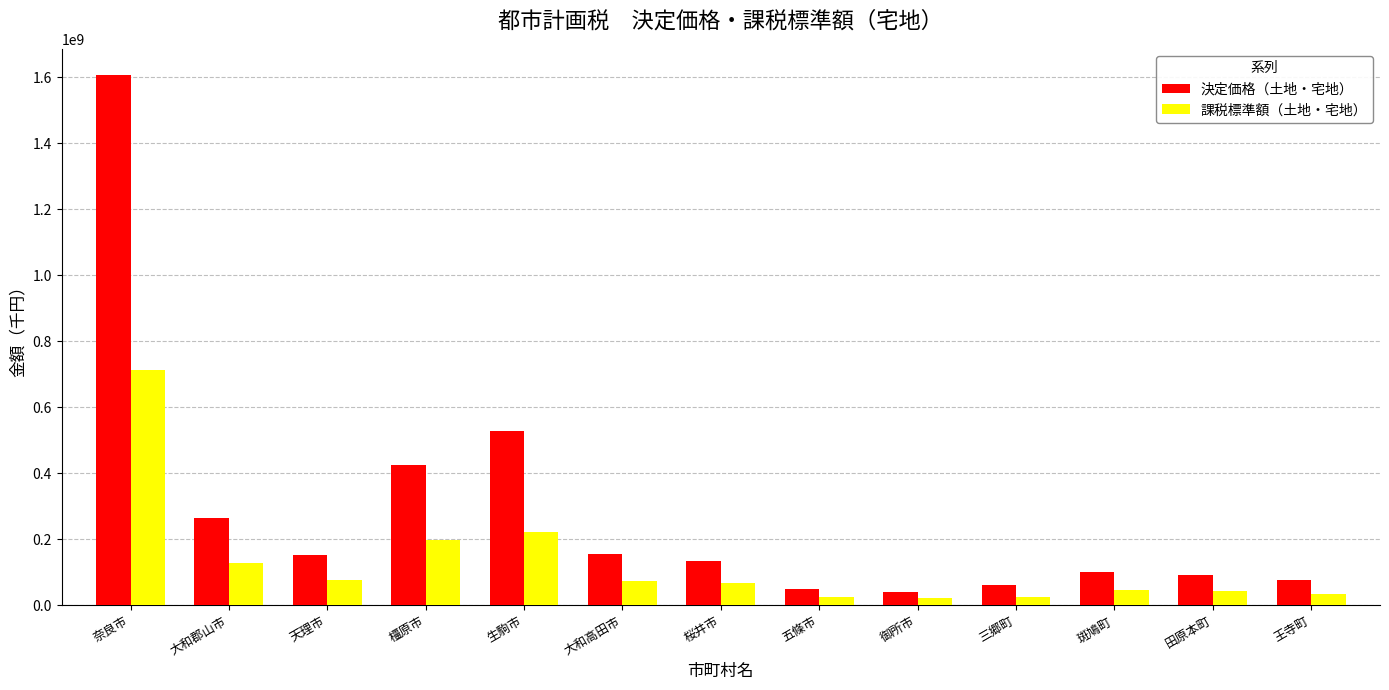

What is the label of the 13th bar from the right?

奈良市